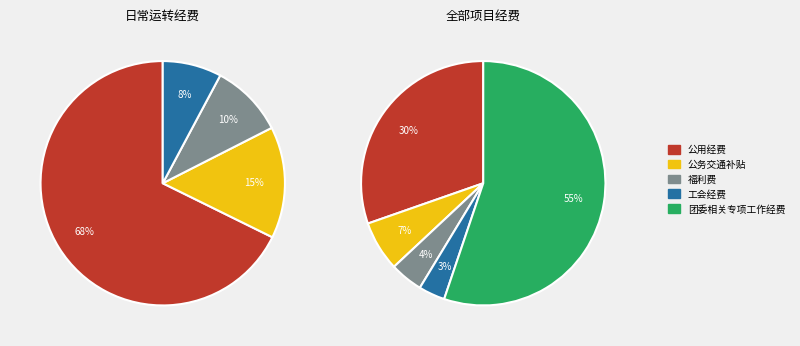

True or false: 福利费 accounts for 4% of the total.

True